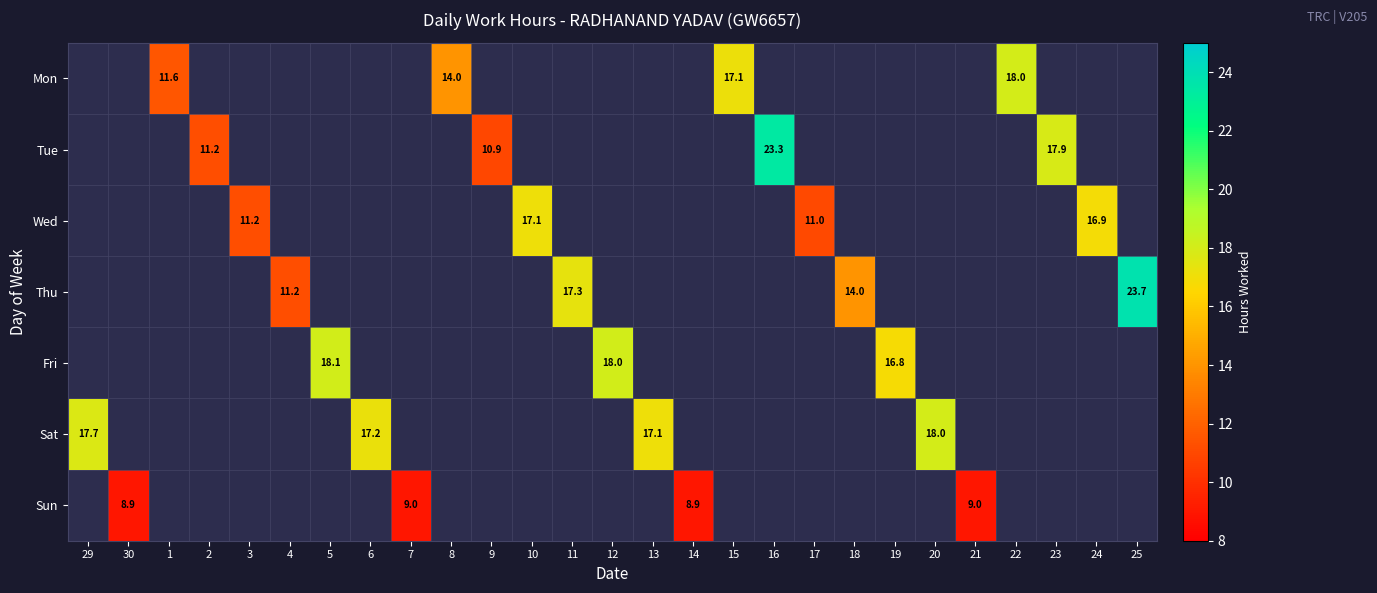

Count the number of data series in this chart.

7